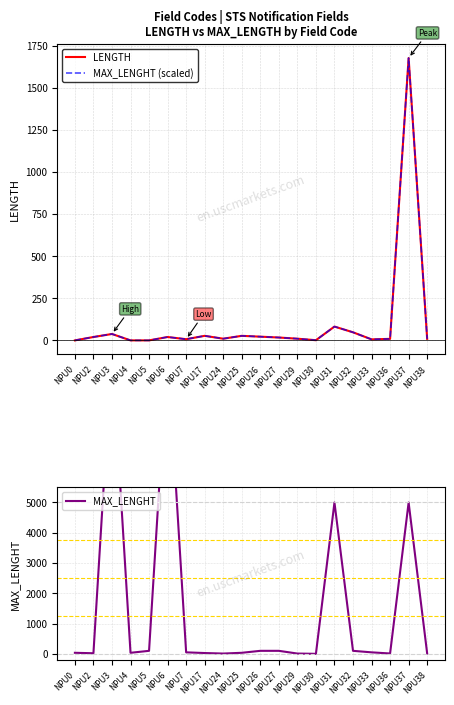

In LENGTH, how many points are lower than both neighbors (excluding endpoints)?

4